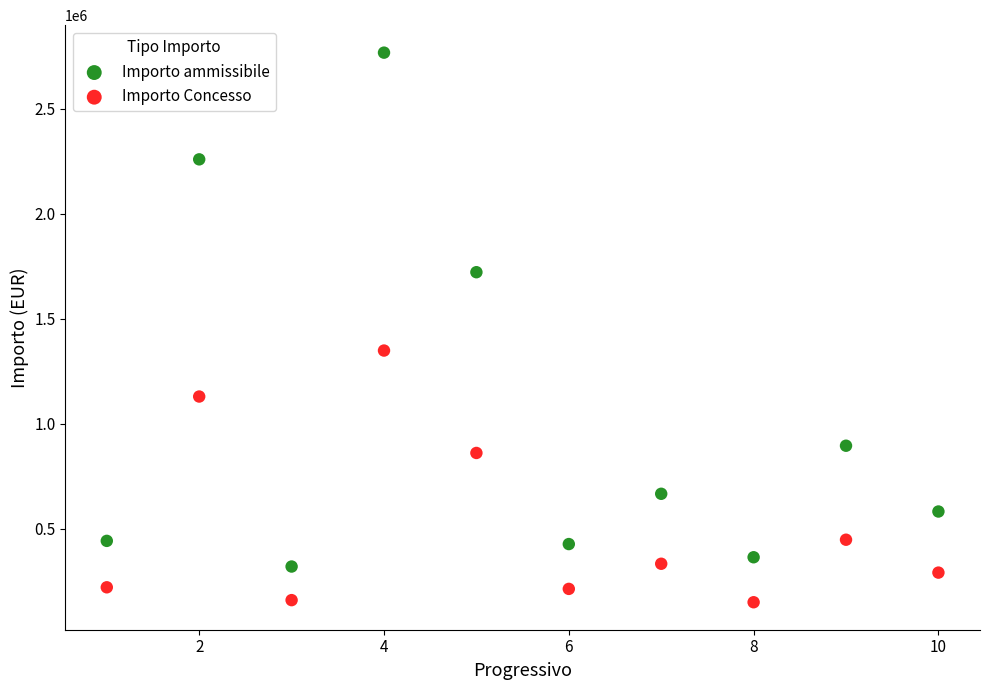

Which series contains the highest Y value?

Importo ammissibile